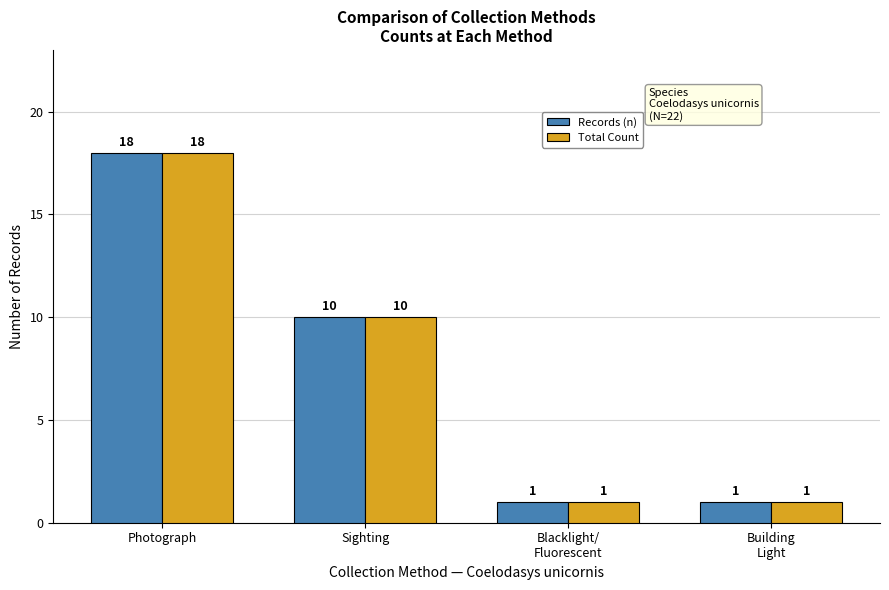

What position from the left is Photograph?

1